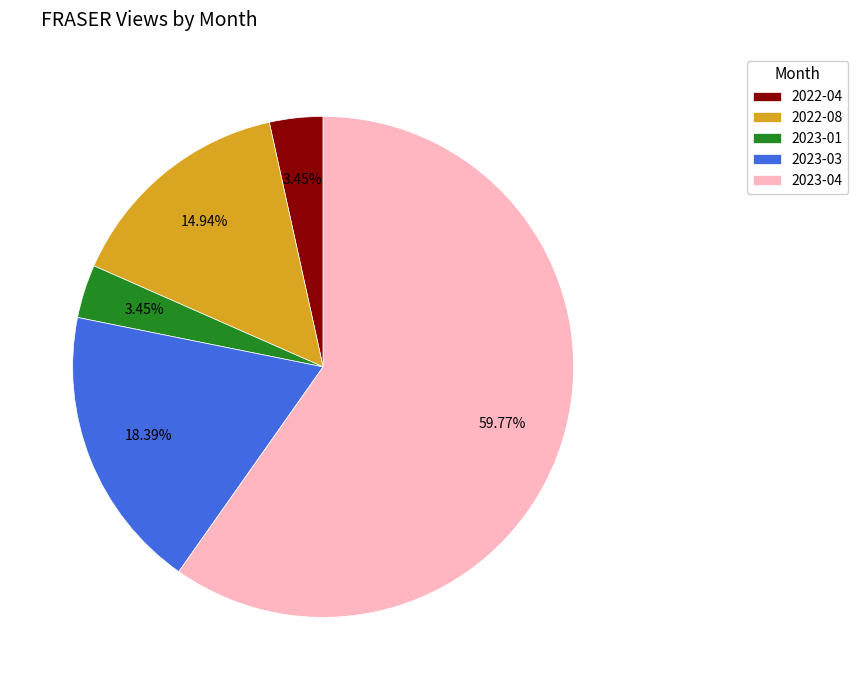

What percentage is the 2023-01 slice, to the nearest percent?

3%